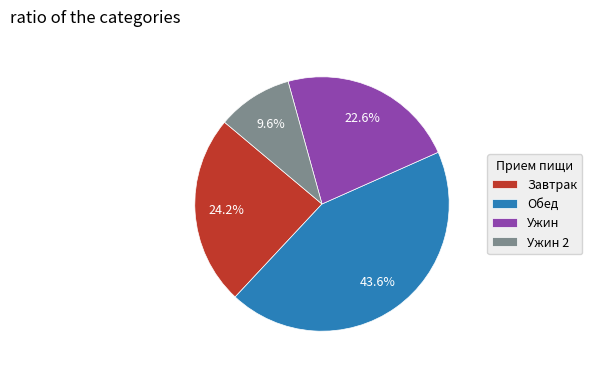

Which slice is the largest?

Обед